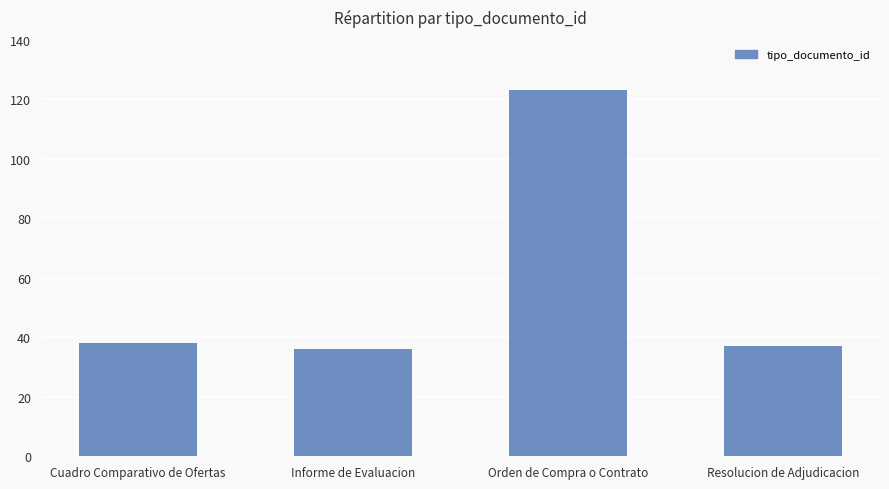

Are the bars grouped side by side (vs. stacked)?

No